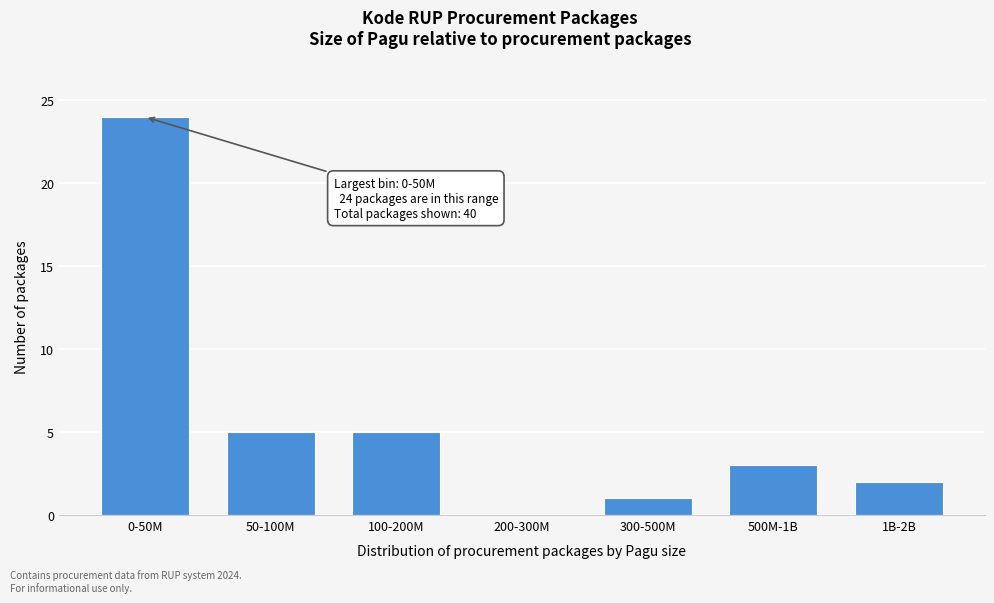

Reading left to right, extract all data points from this chart.

0-50M=24	50-100M=5	100-200M=5	200-300M=0	300-500M=1	500M-1B=3	1B-2B=2